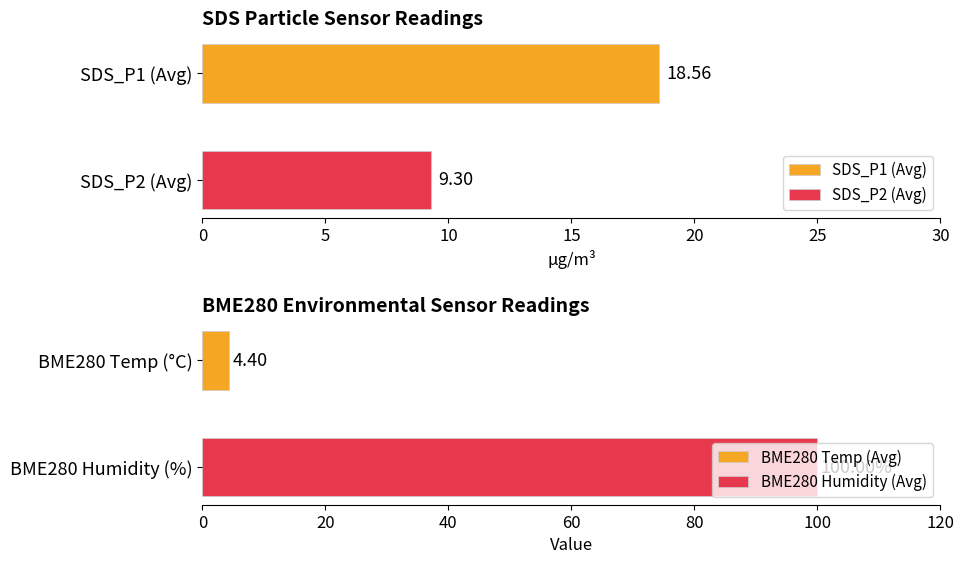

What value does the BME280_temperature series have at -56?

4.4